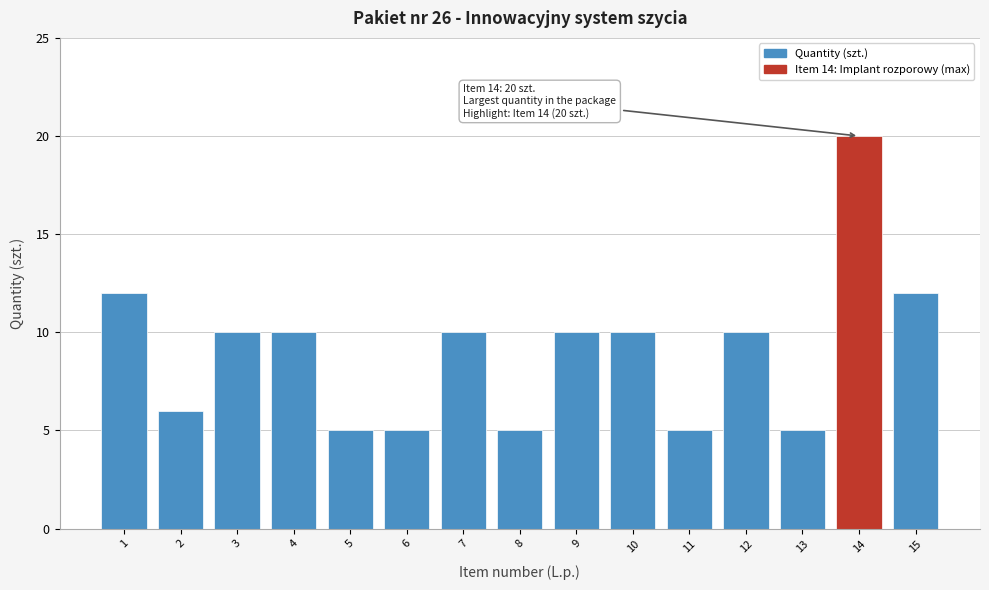

Reading left to right, transcribe all the data shown in this chart.

12	6	10	10	5	5	10	5	10	10	5	10	5	20	12